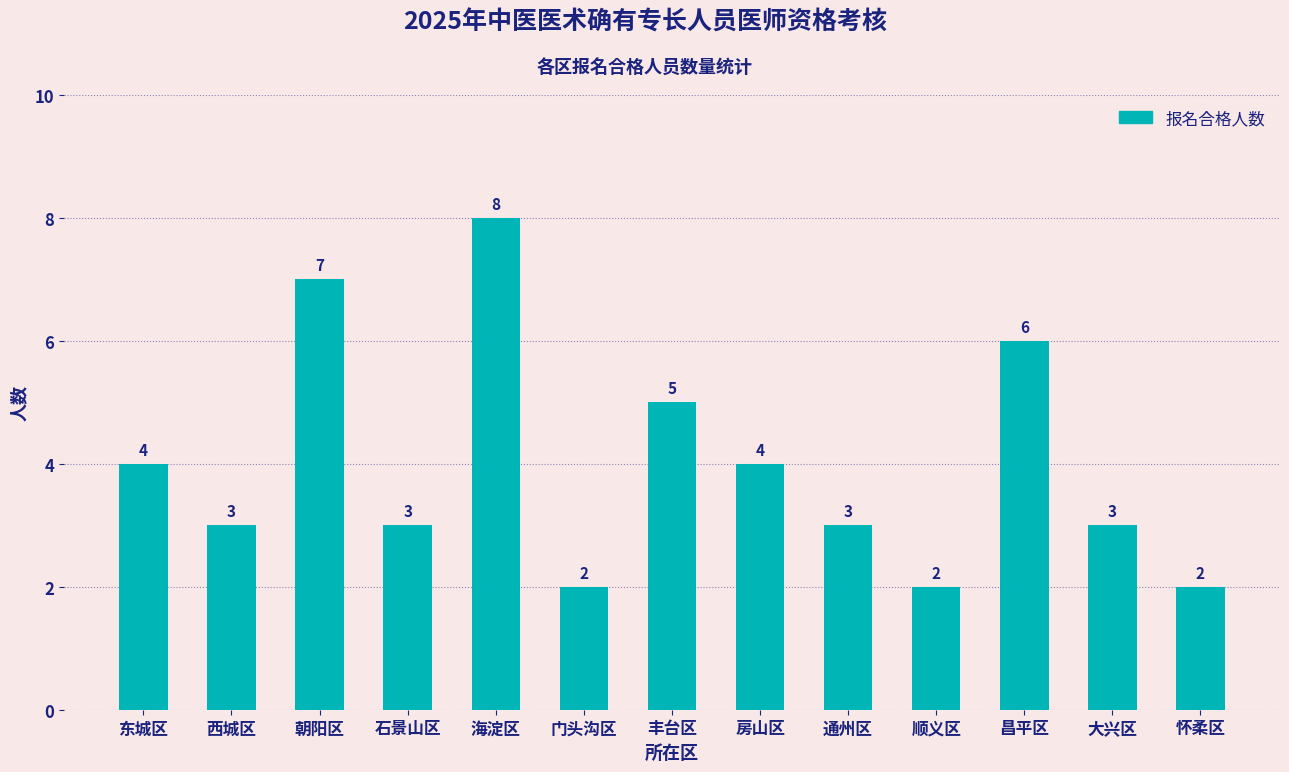

The chart shows a value of 4 at 房山区. True or false?

True